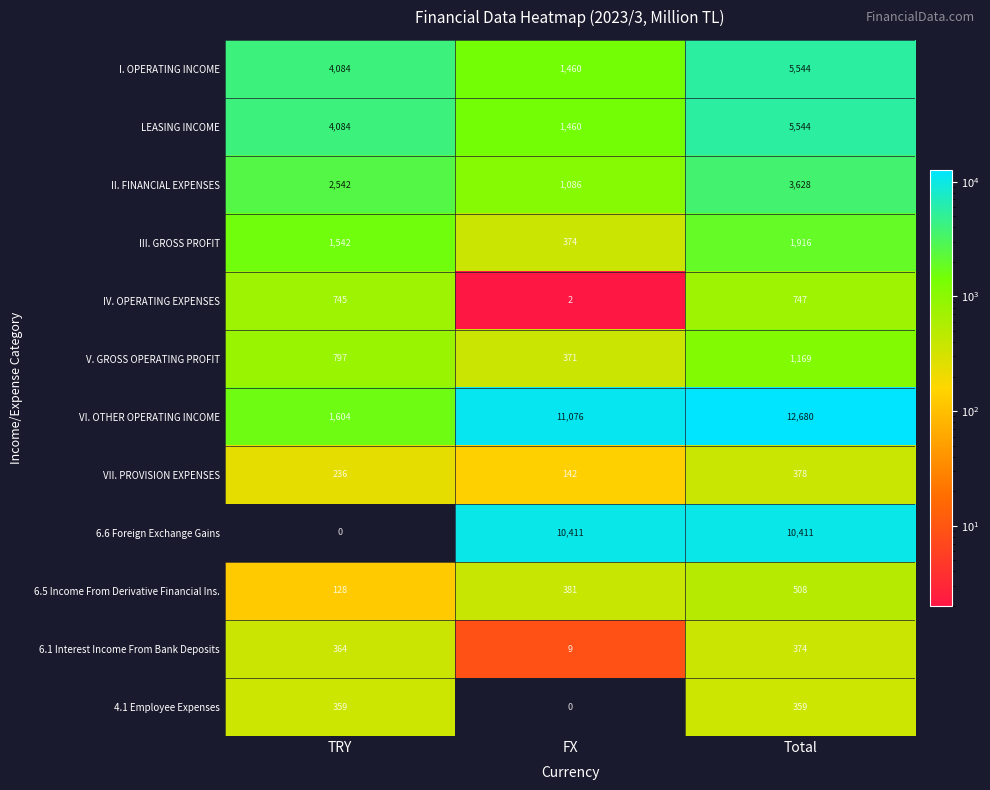

Which series has the largest total across all categories?

VI. OTHER OPERATING INCOME